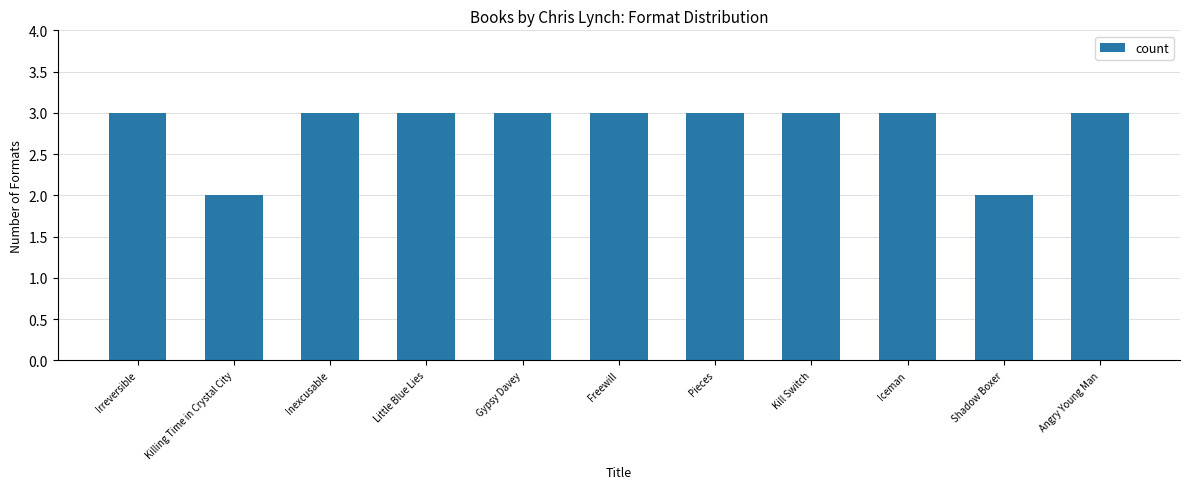

Are the bars grouped side by side (vs. stacked)?

No